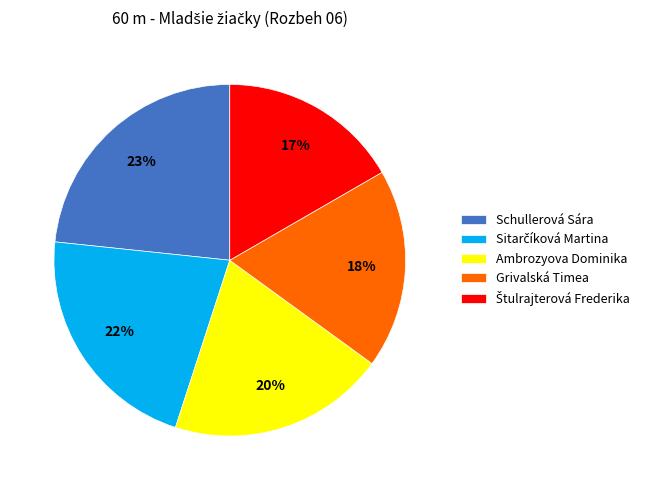

To the nearest percent, what is the average slice percentage?

20%